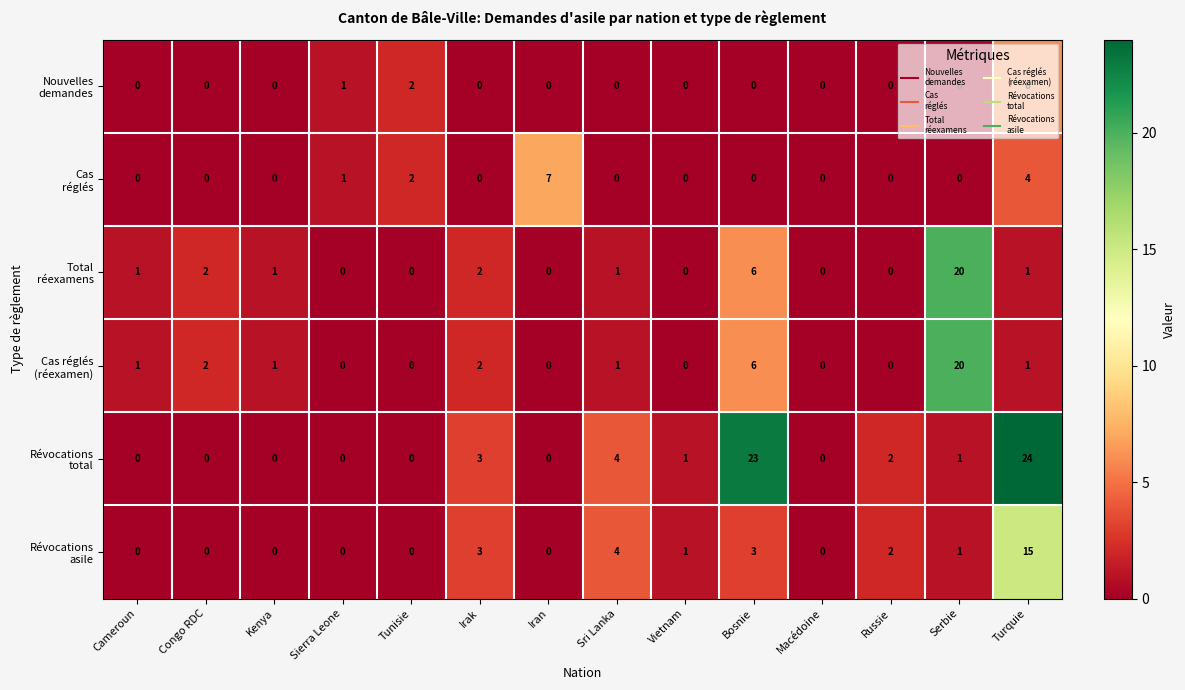

How many categories are shown in the chart?

14